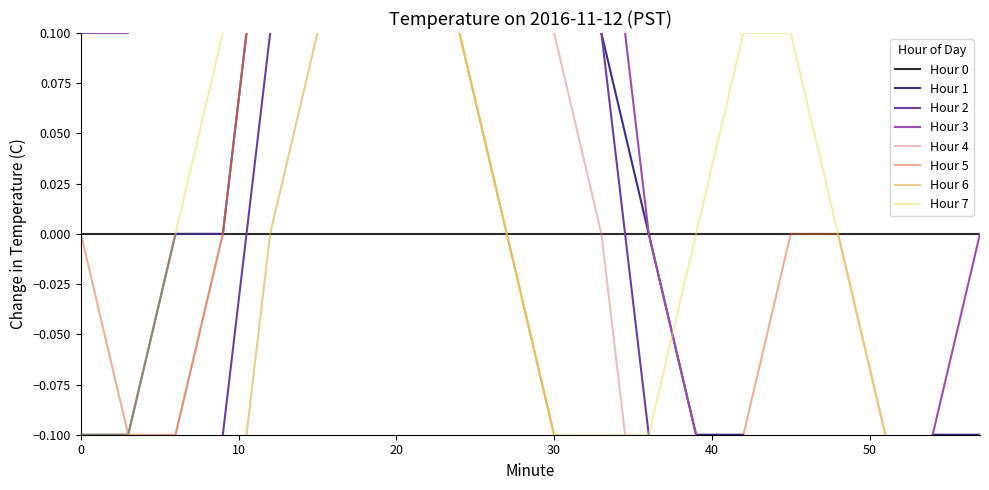

What is the highest value of the Hour 3 series?

0.6